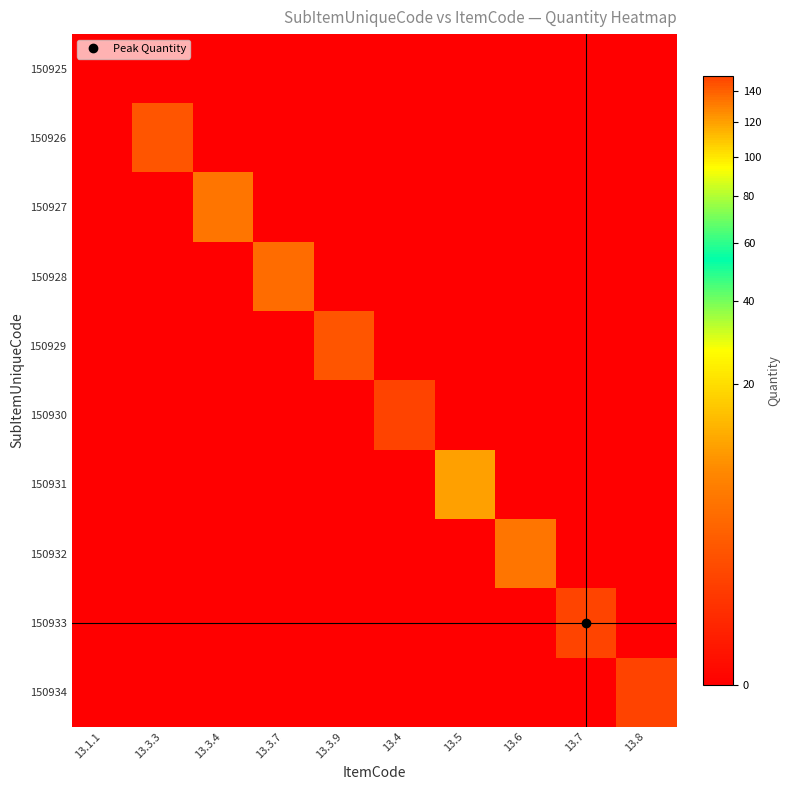

What is the maximum value shown in the chart?

150